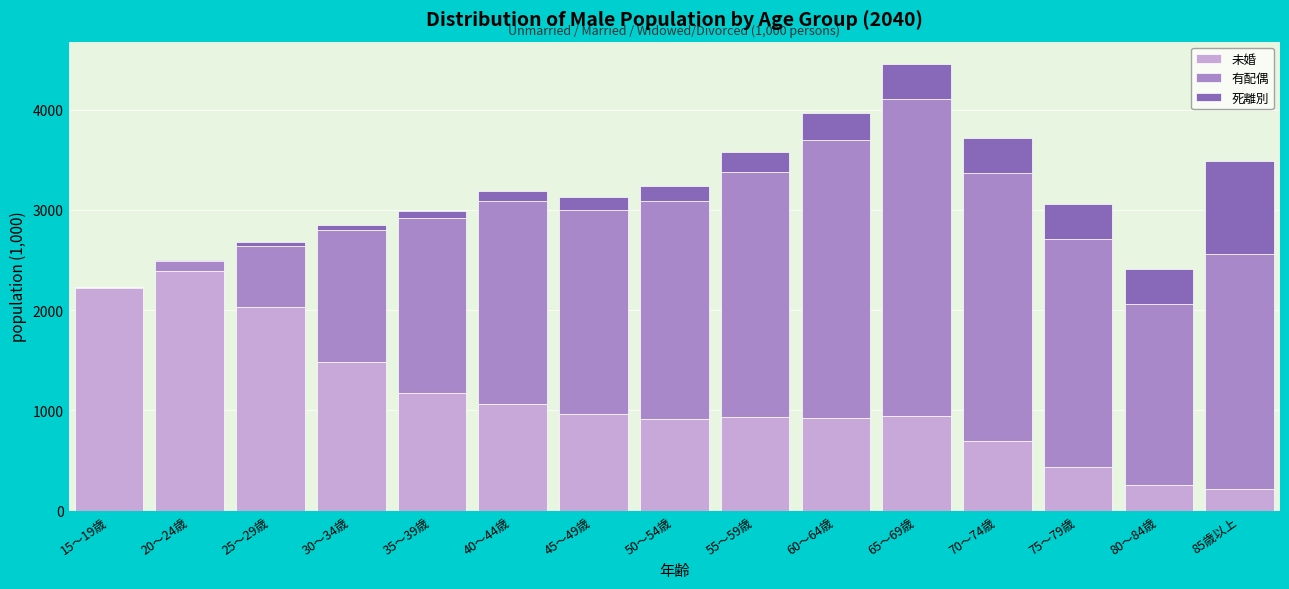

At which label does 未婚 reach its peak?

20～24歳